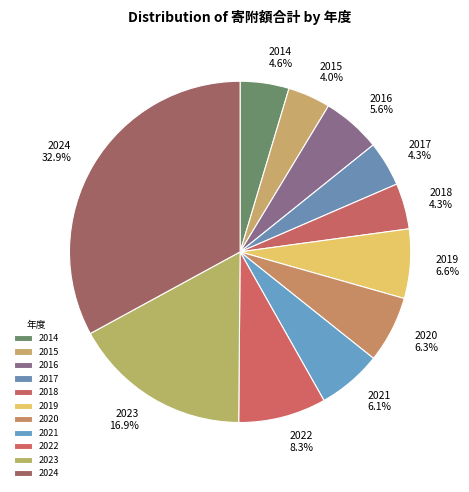

Count the number of slices in the pie.

11